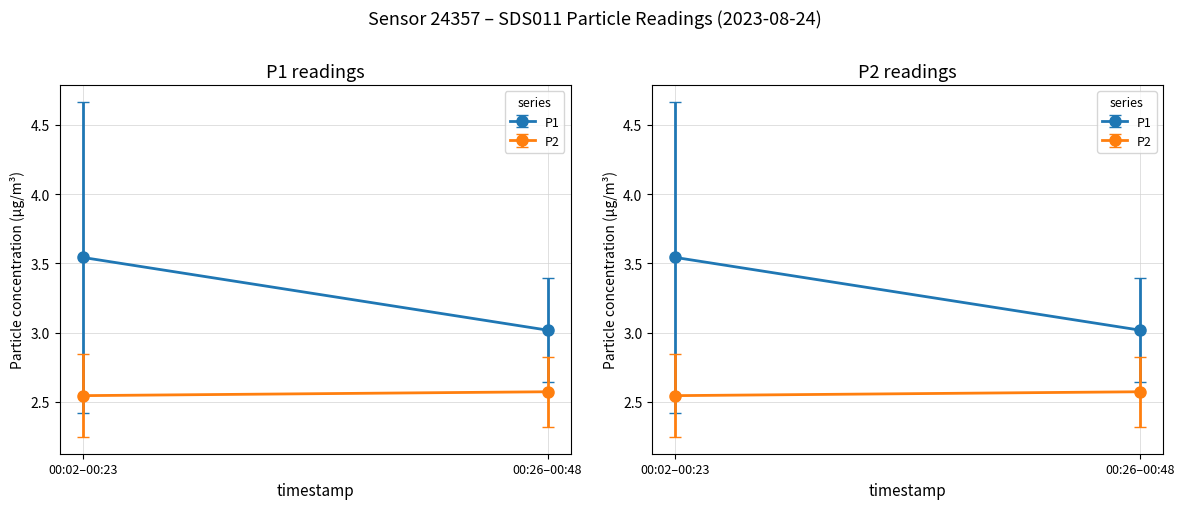

Which series changed the most between 16 and 17?

P1